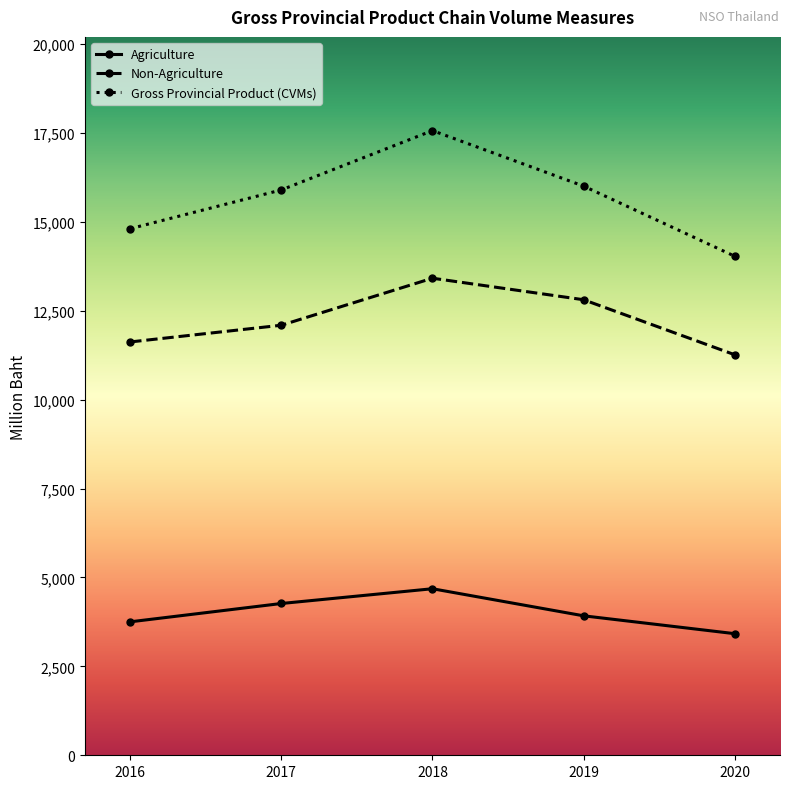

How many distinct data groups are displayed?

3